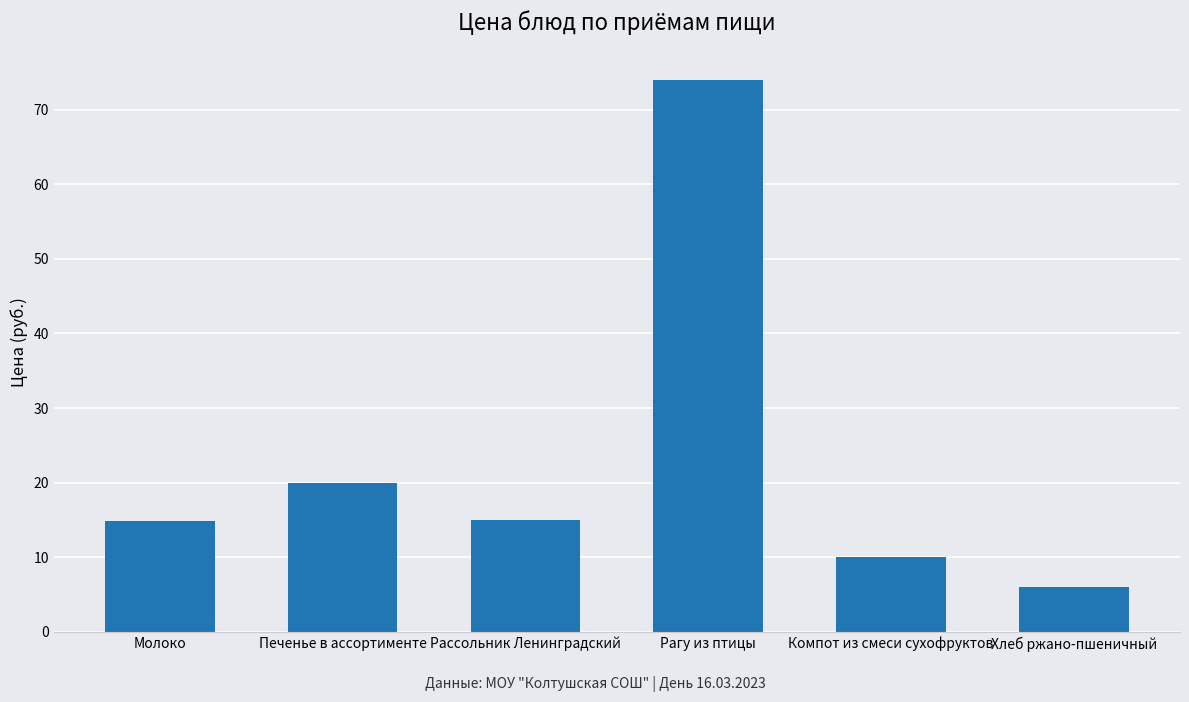

What is the minimum value shown in the chart?

6.0